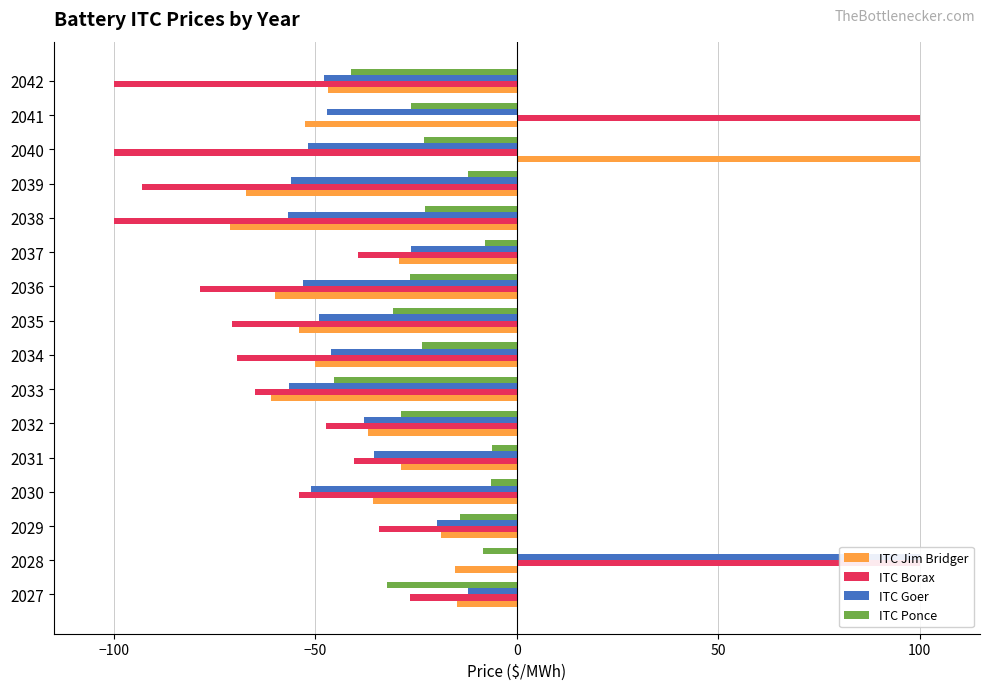

Rank the series by their maximum value, from lowest to highest.

ITC Ponce, ITC Jim Bridger, ITC Borax, ITC Goer